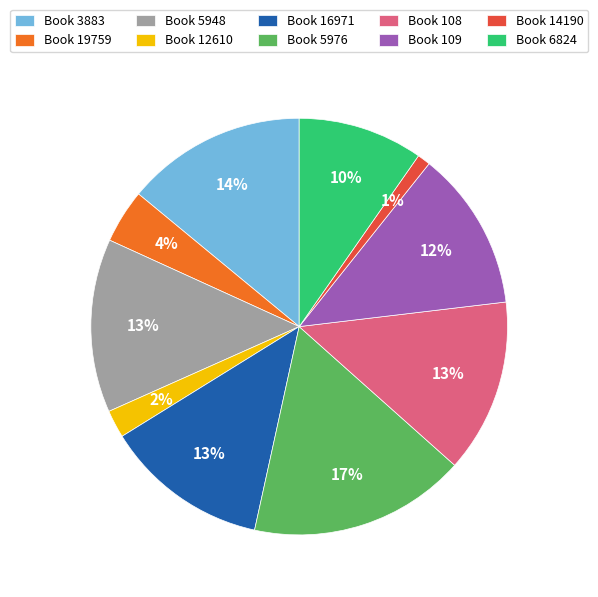

Does any single category account for the majority?

No